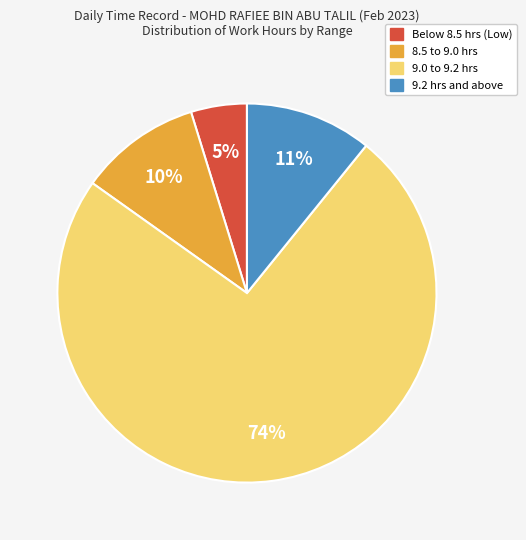

To the nearest percent, what is the average slice percentage?

25%